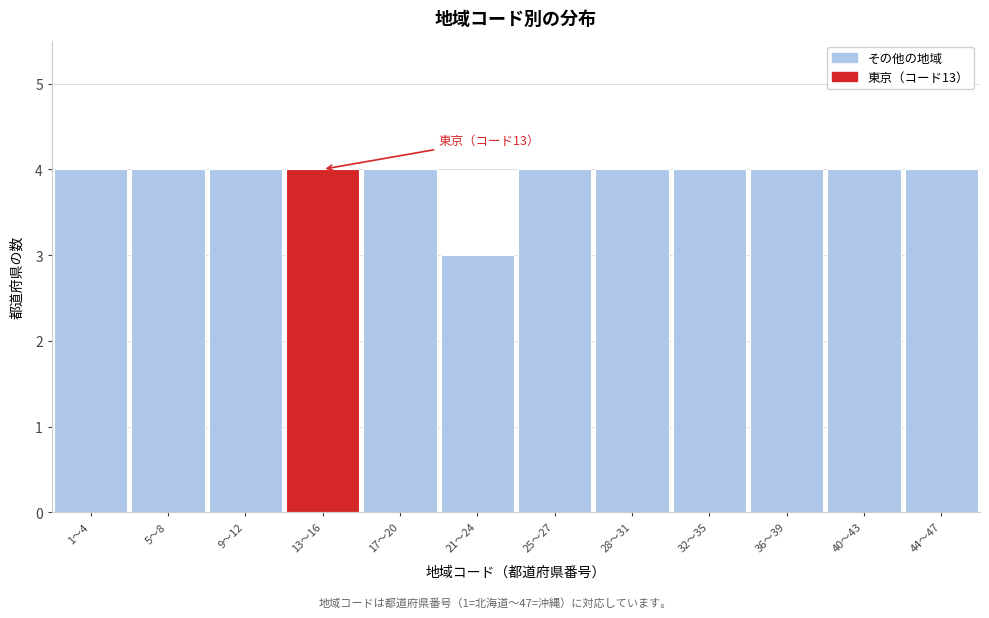

Reading right to left, what are all the values shown in this chart?

44〜47=4	40〜43=4	36〜39=4	32〜35=4	28〜31=4	25〜27=4	21〜24=3	17〜20=4	13〜16=4	9〜12=4	5〜8=4	1〜4=4